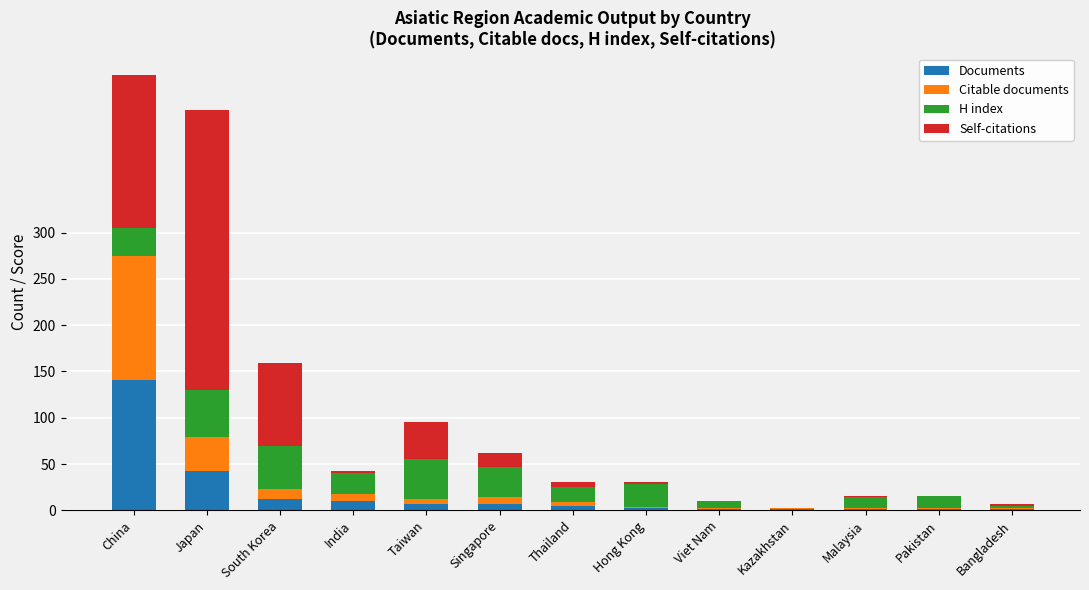

At which label is Documents closest to 71?

Japan